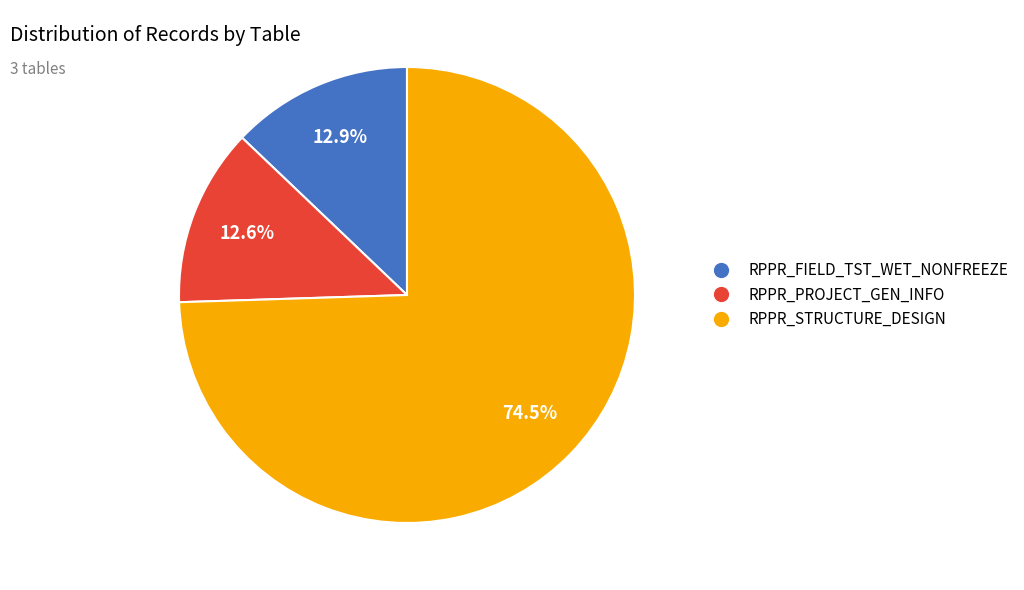

How many slices are in this pie chart?

3